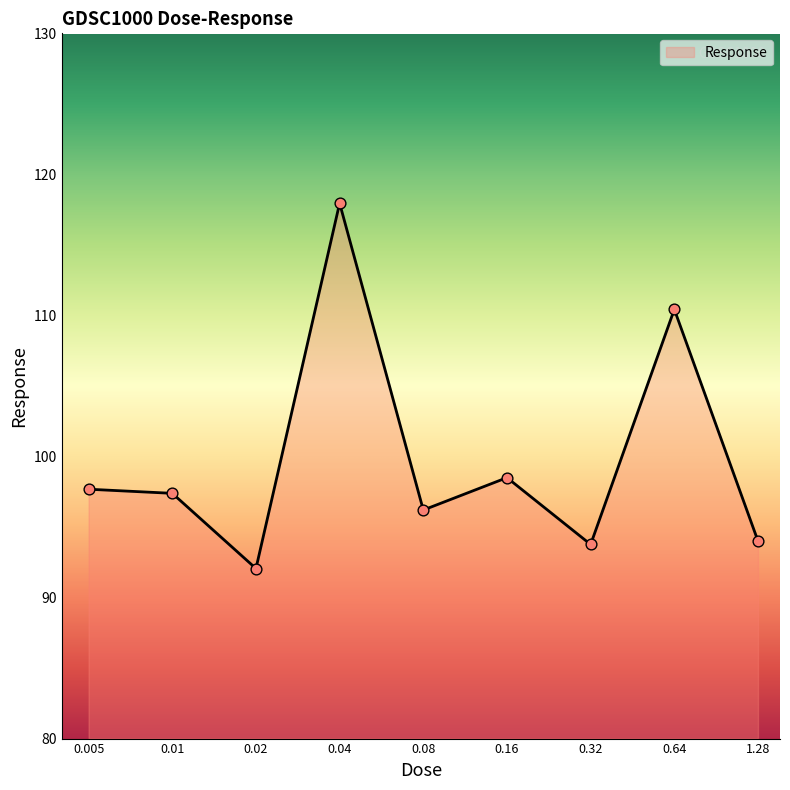

What is the minimum value shown in the chart?

92.1